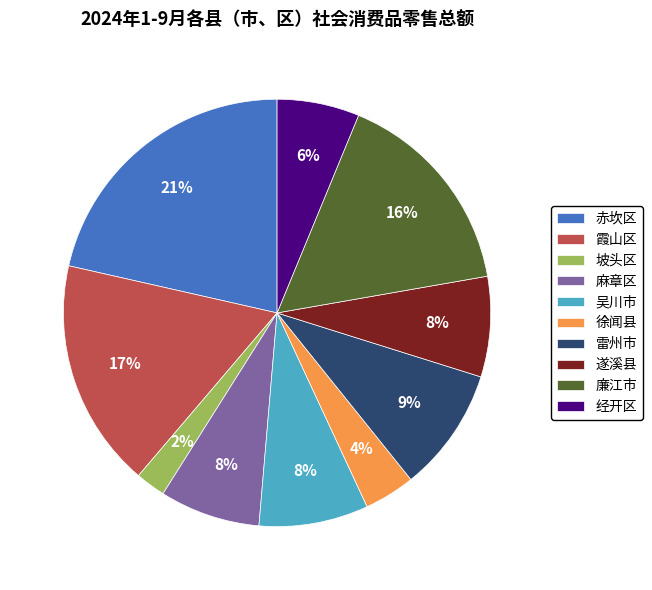

Count the number of slices in the pie.

10